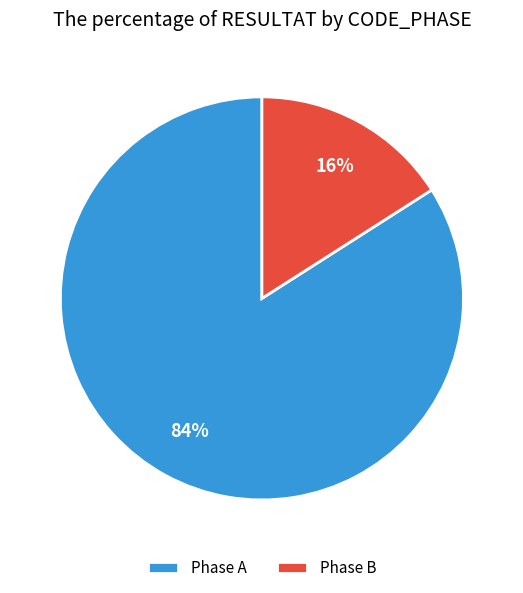

What is the majority slice?

Phase A